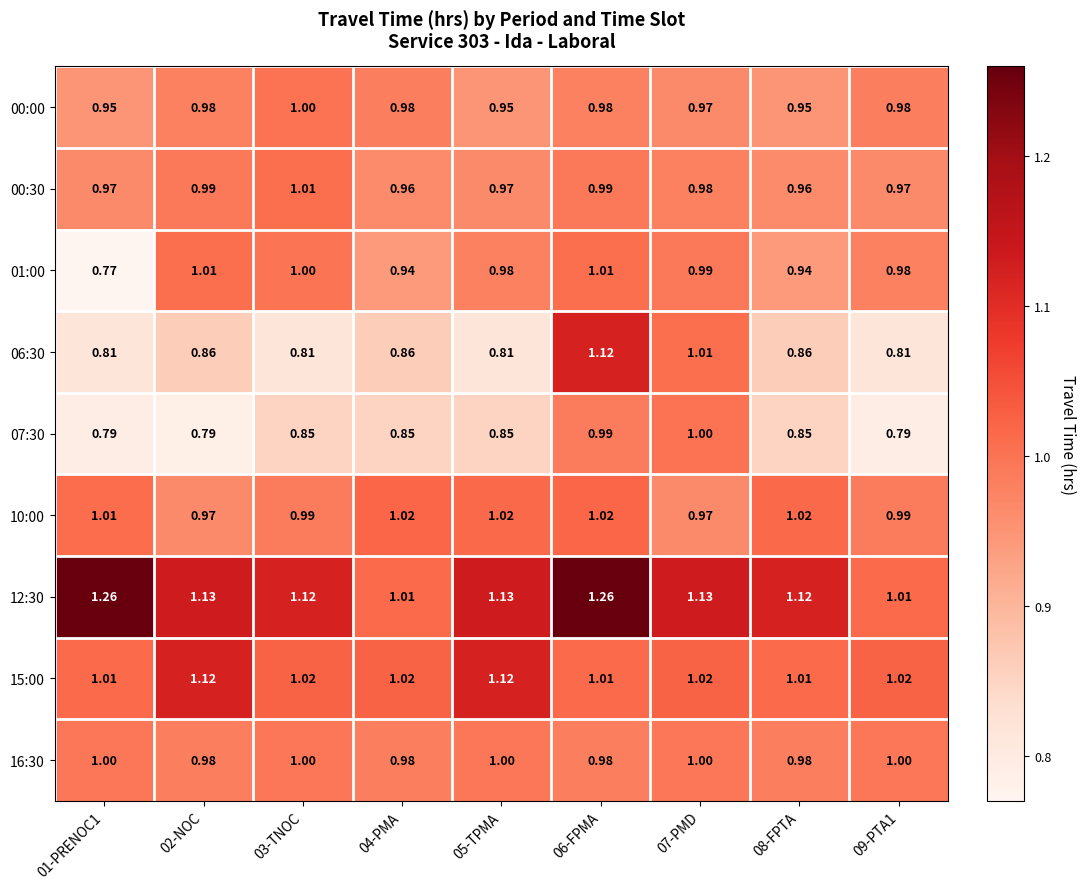

Is the value of 12:30 at 06-FPMA greater than the value of 00:30 at 05-TPMA?

Yes